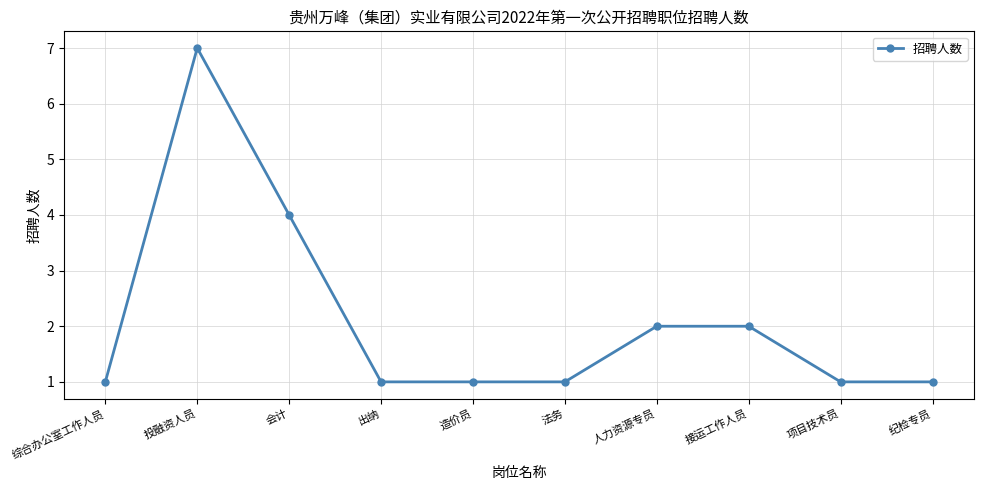

Reading left to right, extract all data points from this chart.

综合办公室工作人员=1	投融资人员=7	会计=4	出纳=1	造价员=1	法务=1	人力资源专员=2	接运工作人员=2	项目技术员=1	纪检专员=1